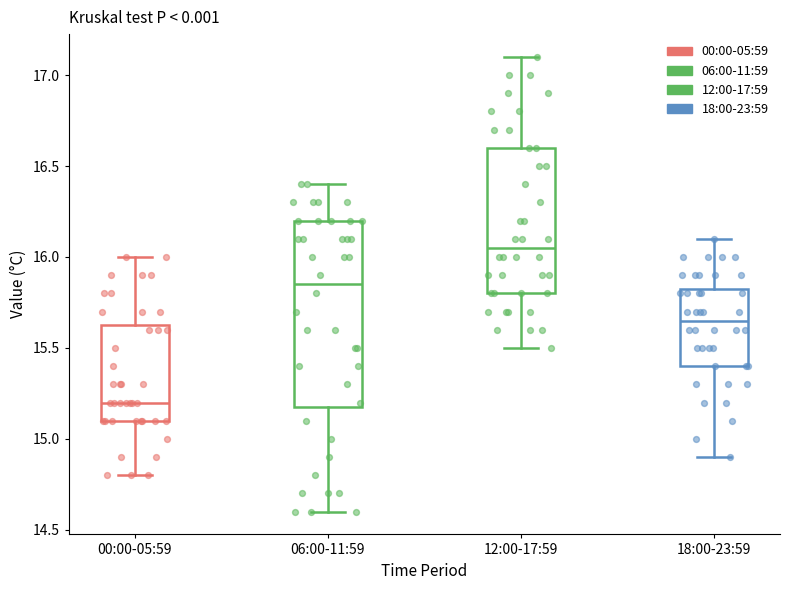

Where does the upper whisker of the box for 18:00-23:59 end on the y-axis? The values are not printed on the chart, so give them approximately, as read against the axis.

16.10